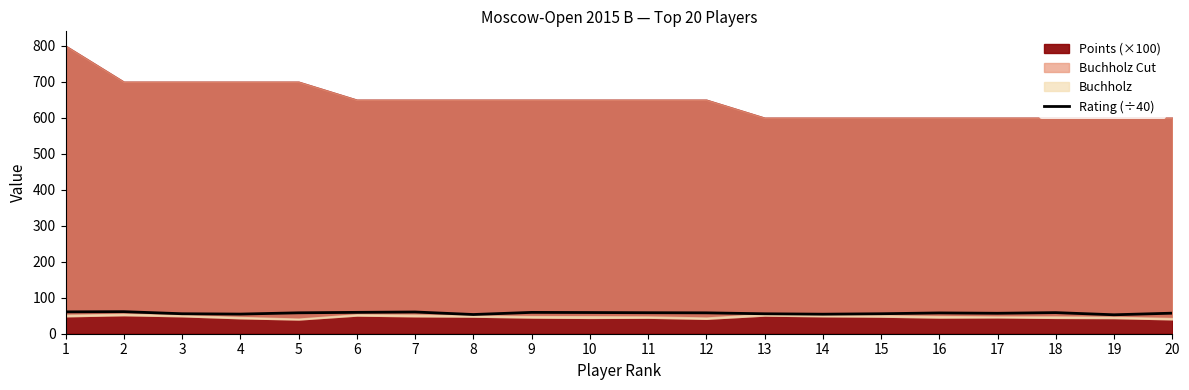

The value of Rating (÷40) at 13 is 88.0. True or false?

False